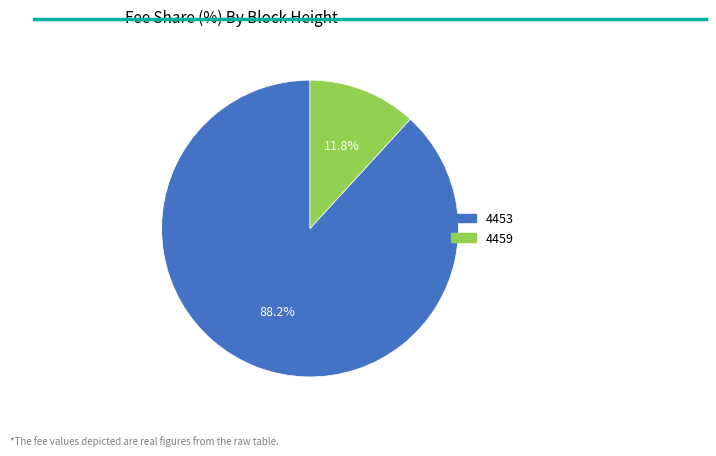

To the nearest percent, what percentage of the pie is 4453?

88%